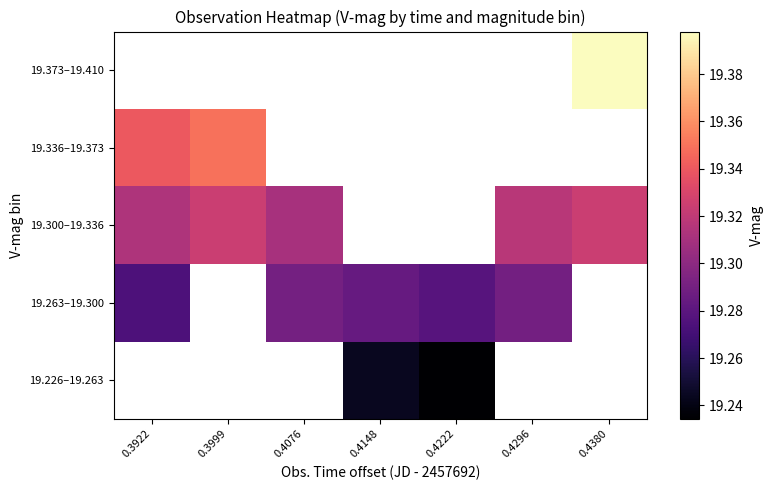

List the labels in order of 19.263–19.300 value, smallest first.

0.3922, 0.3999, 0.4222, 0.4148, 0.4296, 0.4076, 0.4380